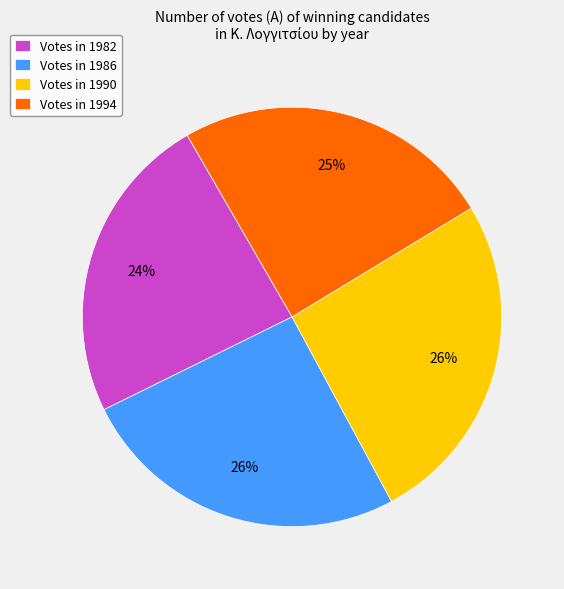

To the nearest percent, what is the difference between the largest and smallest slice percentages?

2%